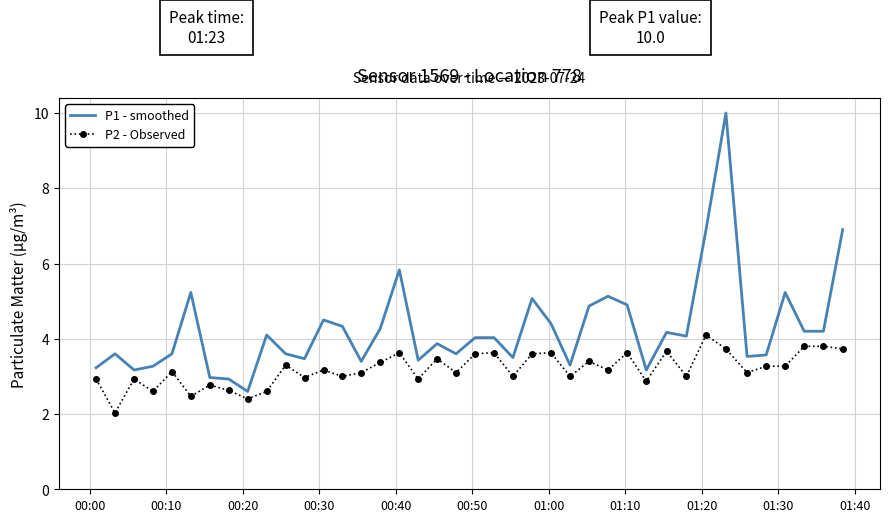

What is the maximum value shown in the chart?

10.0